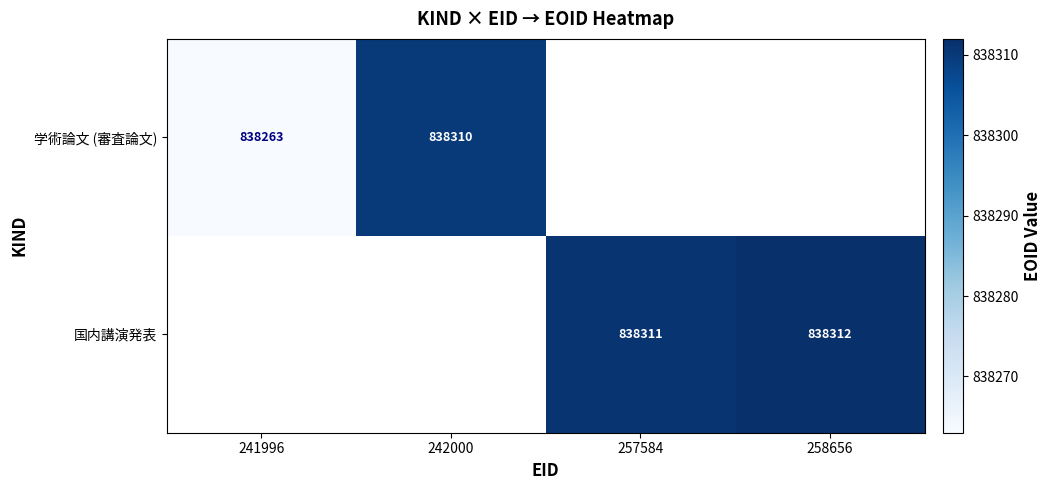

Is it true that 国内講演発表 equals 254557 at 257584?

False